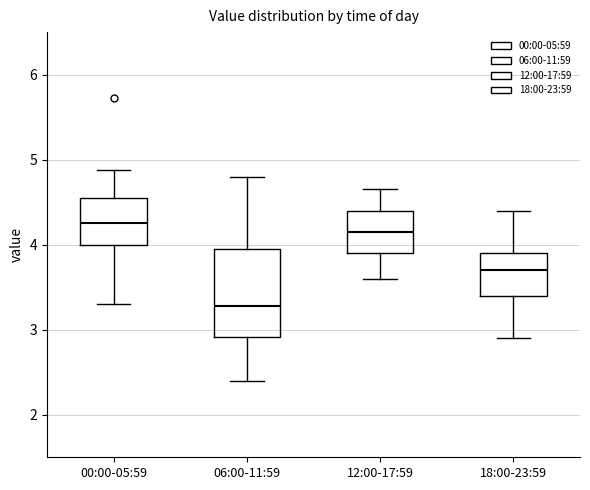

Reading left to right, read every box against the y-axis: the position of its median line, the range the box covers, and the ends of its whiskers. The values are not printed on the chart, so give them approximately, as read against the axis.

00:00-05:59: median 4.3, box 4.0 to 4.6, whiskers 3.3 to 4.9
06:00-11:59: median 3.3, box 2.9 to 4.0, whiskers 2.4 to 4.8
12:00-17:59: median 4.2, box 3.9 to 4.4, whiskers 3.6 to 4.7
18:00-23:59: median 3.7, box 3.4 to 3.9, whiskers 2.9 to 4.4